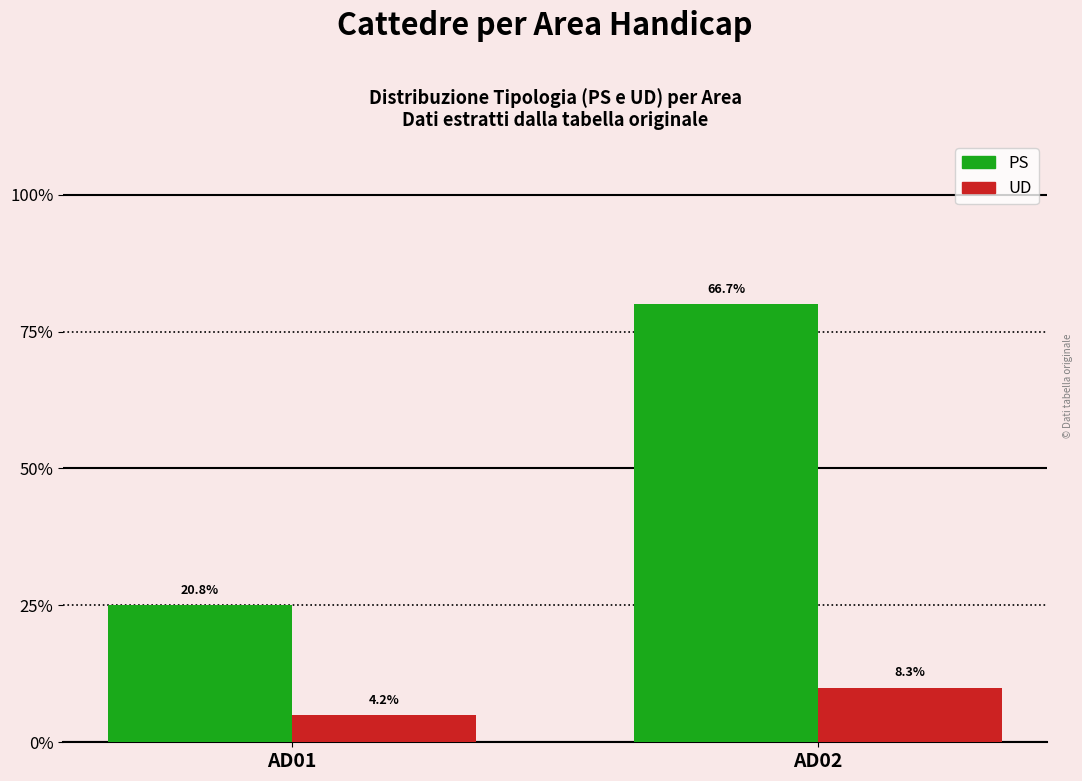

What are all the series names shown in the legend?

PS, UD